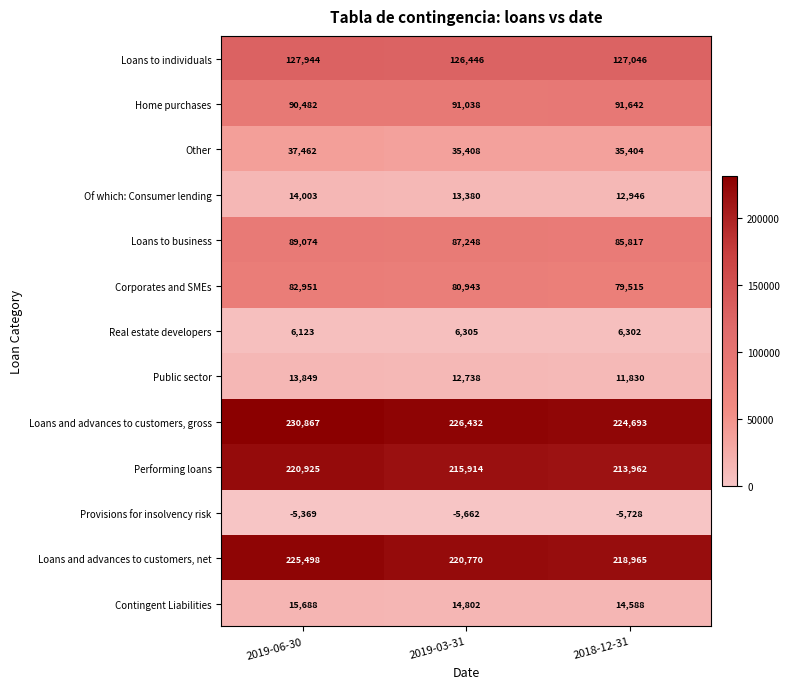

The value of Loans to individuals at 2019-03-31 is 208202. True or false?

False